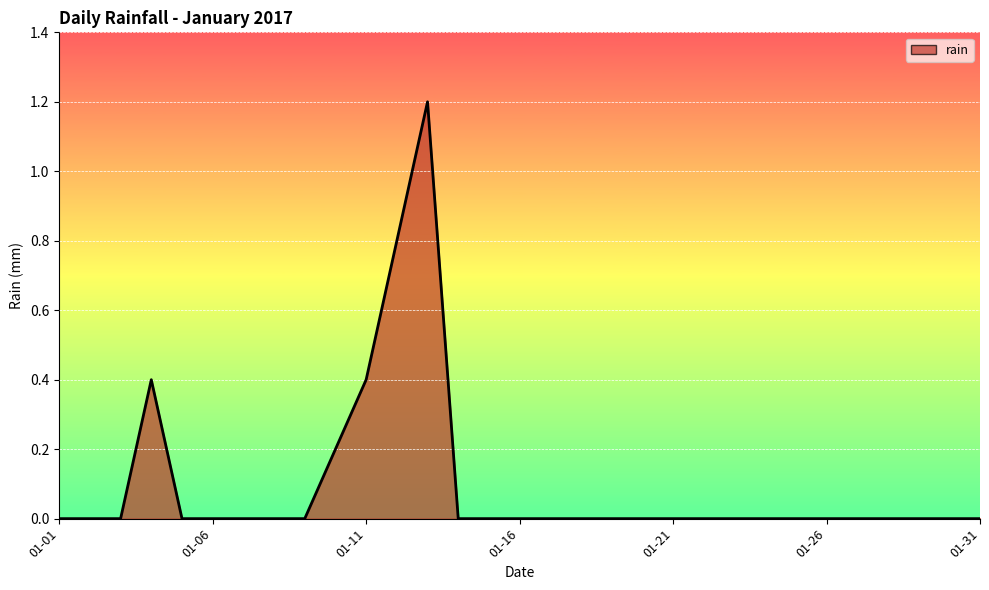

How many lines are shown in the chart?

1